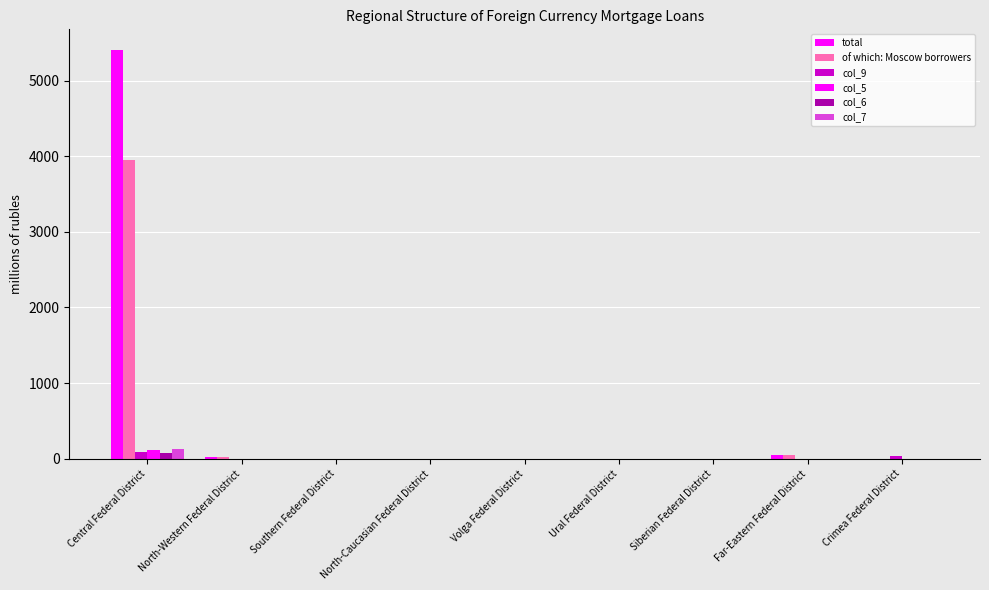

What is the difference between the of which: Moscow borrowers values at Volga Federal District and North-Western Federal District?

24